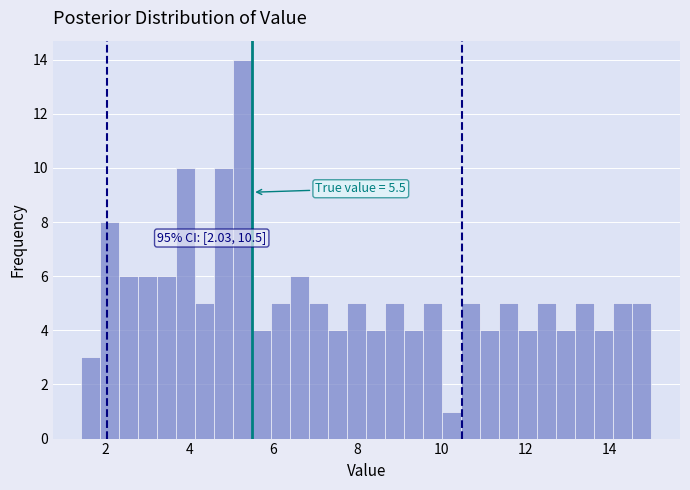

Around what value on the x-axis is the tallest bar? Give the approximate position of its centre, as read against the axis.

5.2